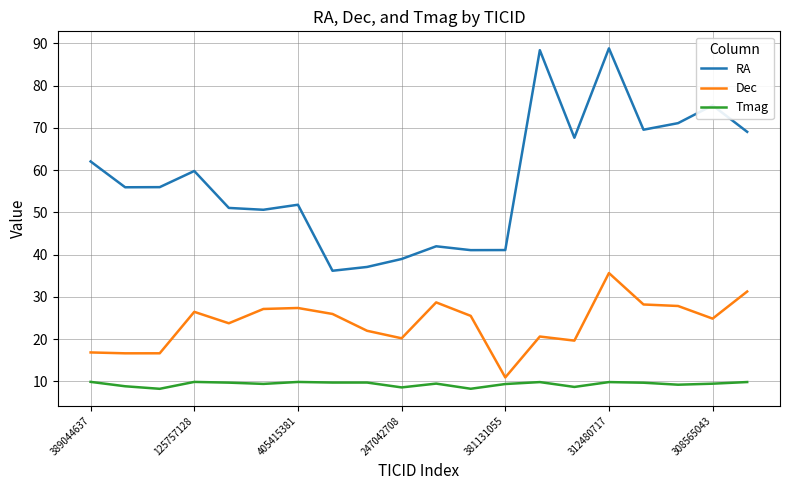

Rank the series by their average value, from lowest to highest.

Tmag, Dec, RA